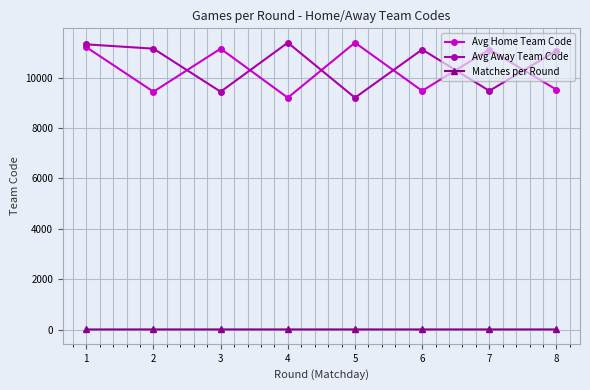

The value of Avg Away Team Code at 8 is 11072.2. True or false?

True